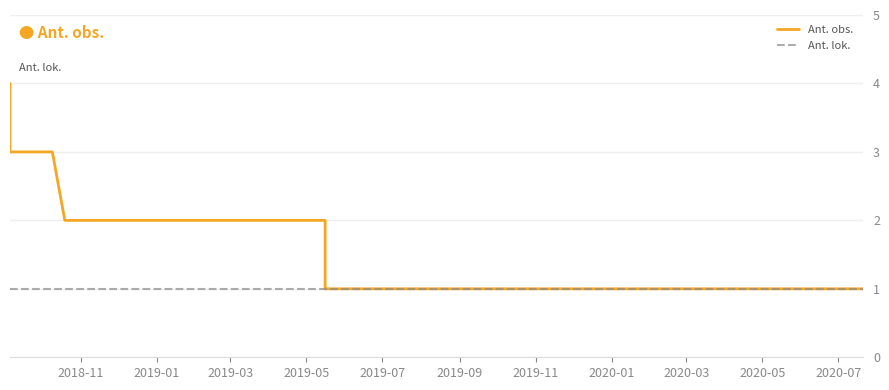

What position from the left is 2019-09?

6